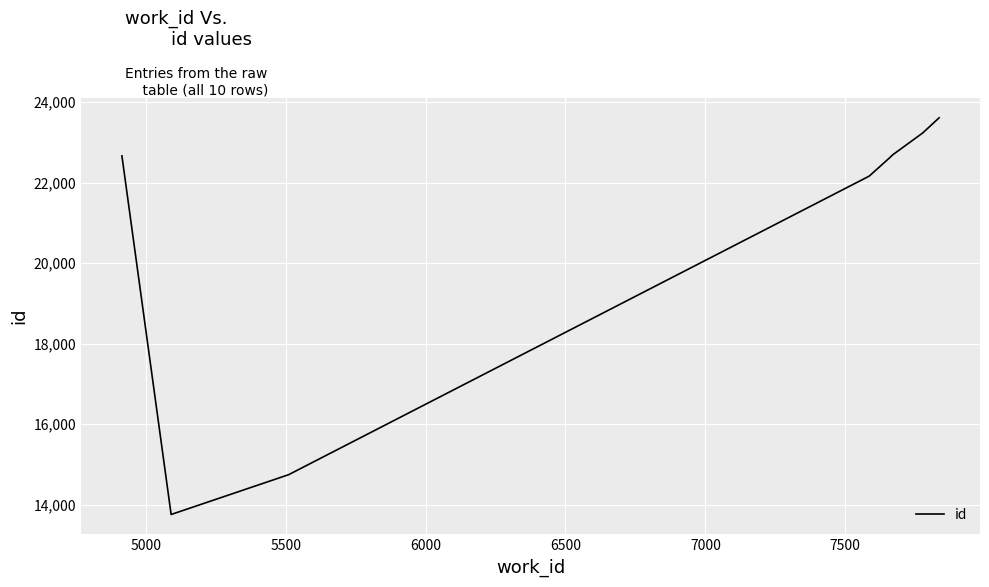

How many values exceed 22688?

4